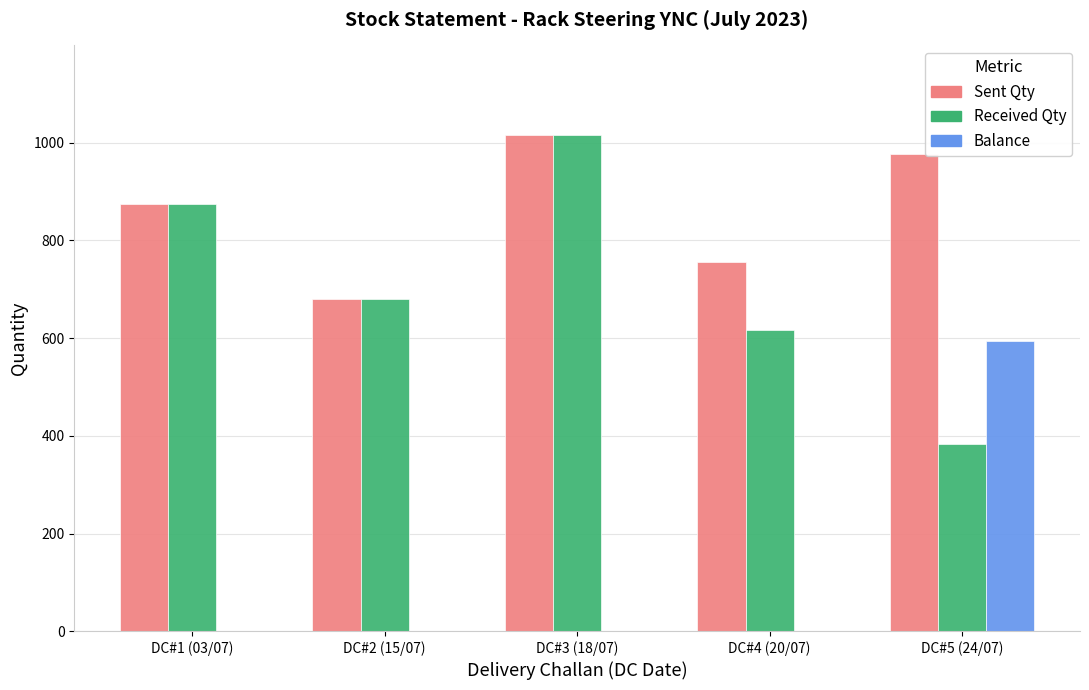

What is the sum of the Received Qty values at DC#5 (24/07) and DC#1 (03/07)?

1258